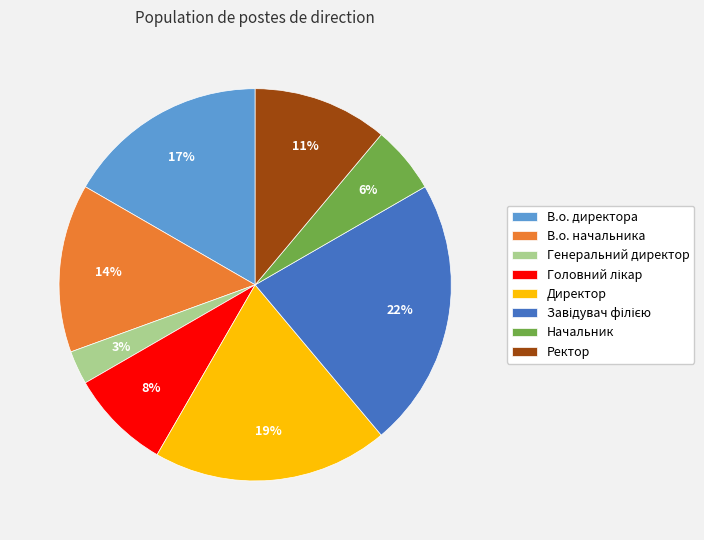

Do В.о. начальника and Генеральний директор together represent more than half of the pie?

No